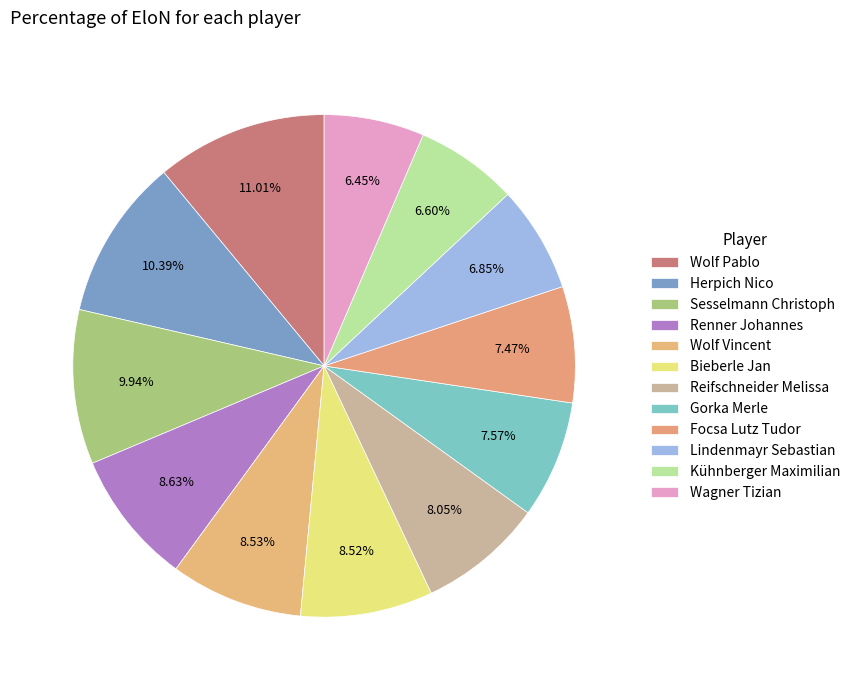

Does any single category account for the majority?

No